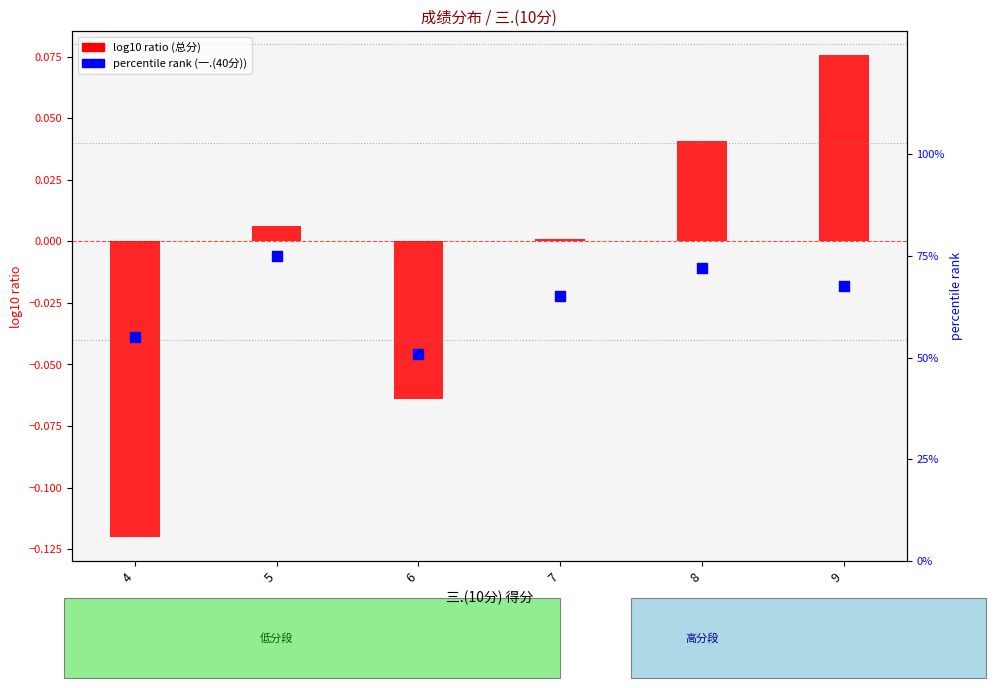

Is the value of log10 ratio (总分) at 8 greater than the value of percentile rank (一.(40分)) at 8?

No